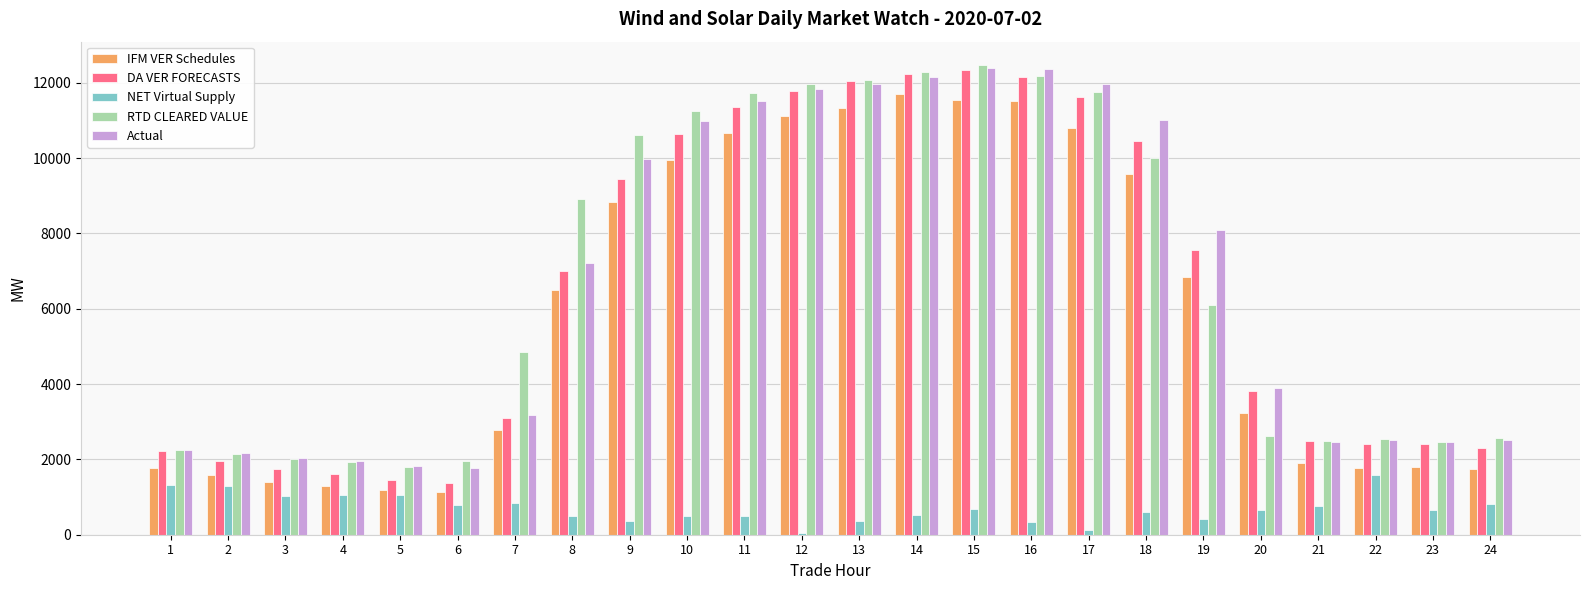

Which series changed the most between 7 and 10?

Actual